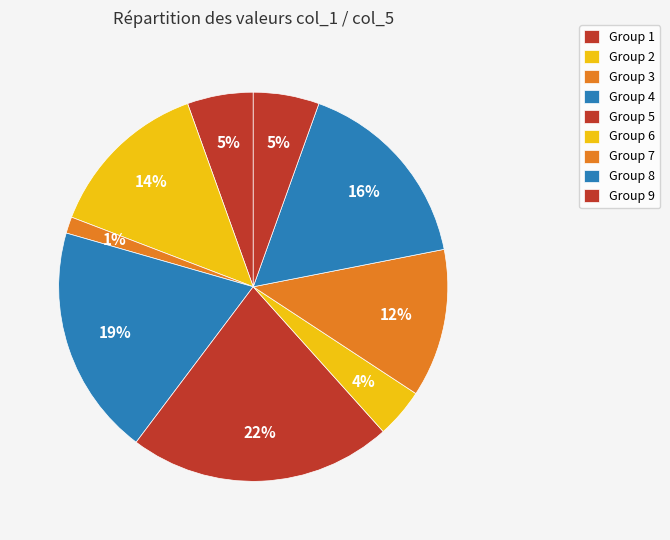

How many segments does this pie chart have?

9